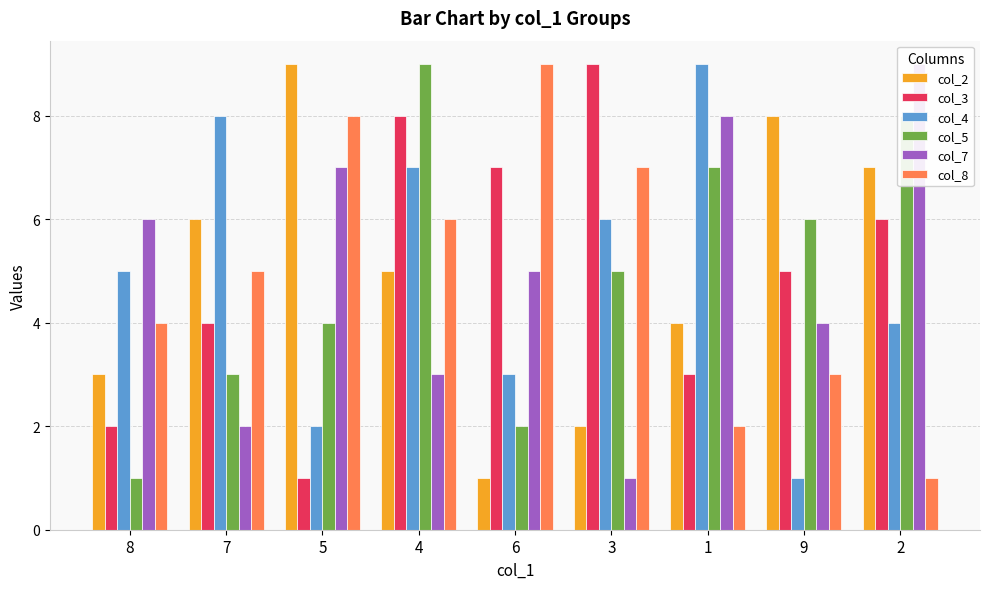

How many data points in col_2 are above 5?

4